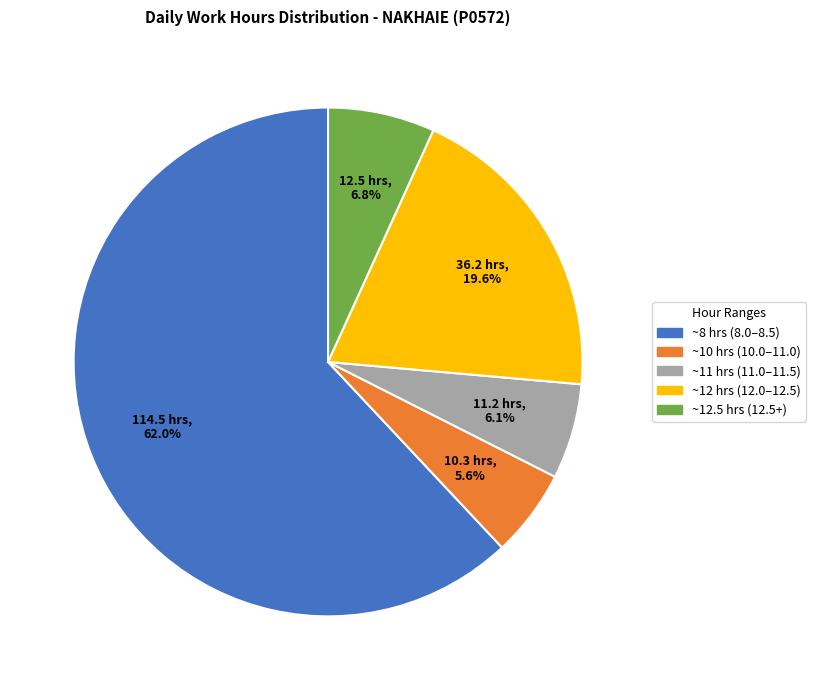

Does any single category account for the majority?

Yes